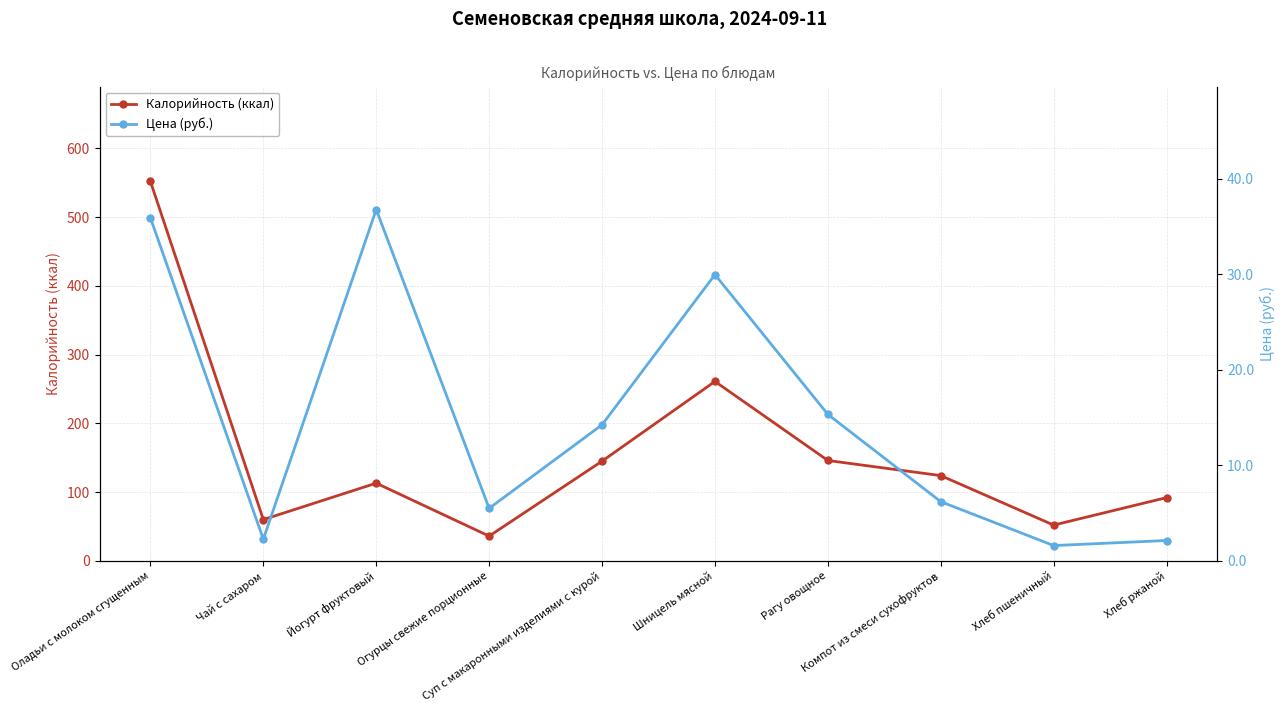

Which category has the highest value across all series?

Оладьи с молоком сгущенным